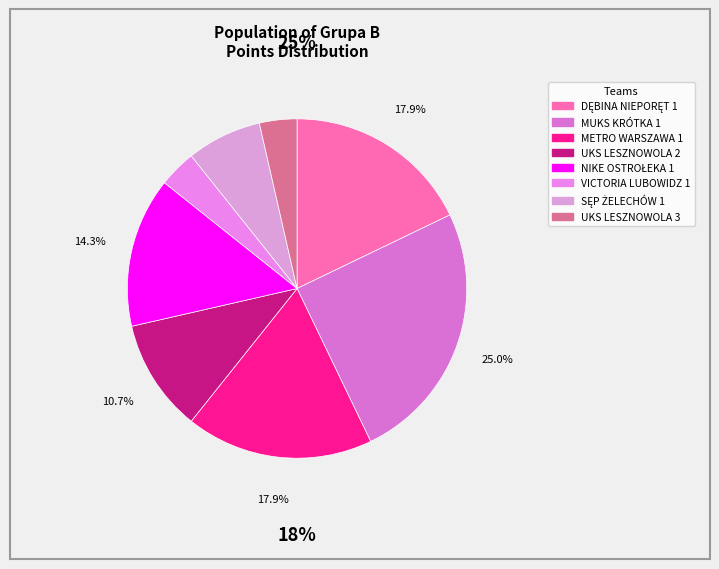

How many slices are in this pie chart?

8